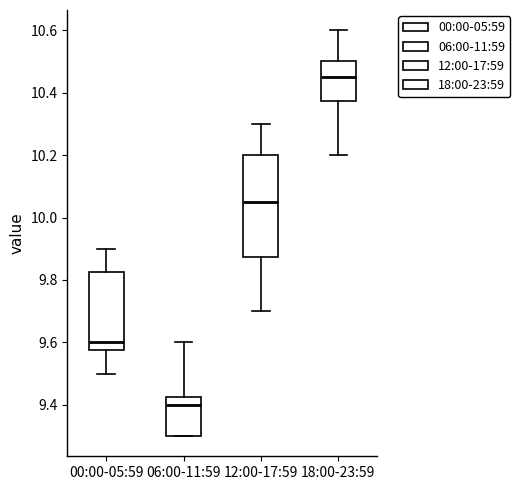

Reading left to right, transcribe this box plot: for each box, give where its median line is, the range the box spans, and where its two whiskers end, as read against the y-axis. The values are not printed on the chart, so give them approximately, as read against the axis.

00:00-05:59: median 9.60, box 9.58 to 9.82, whiskers 9.50 to 9.90
06:00-11:59: median 9.40, box 9.30 to 9.42, whiskers 9.30 to 9.60
12:00-17:59: median 10.06, box 9.88 to 10.20, whiskers 9.70 to 10.30
18:00-23:59: median 10.46, box 10.38 to 10.50, whiskers 10.20 to 10.60